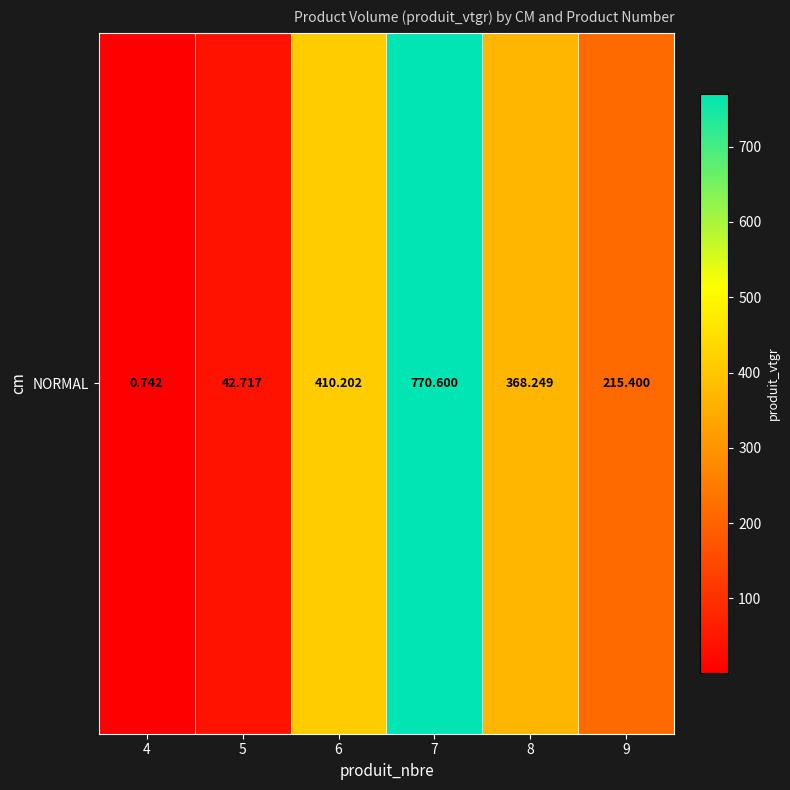

How many series are shown in this chart?

1